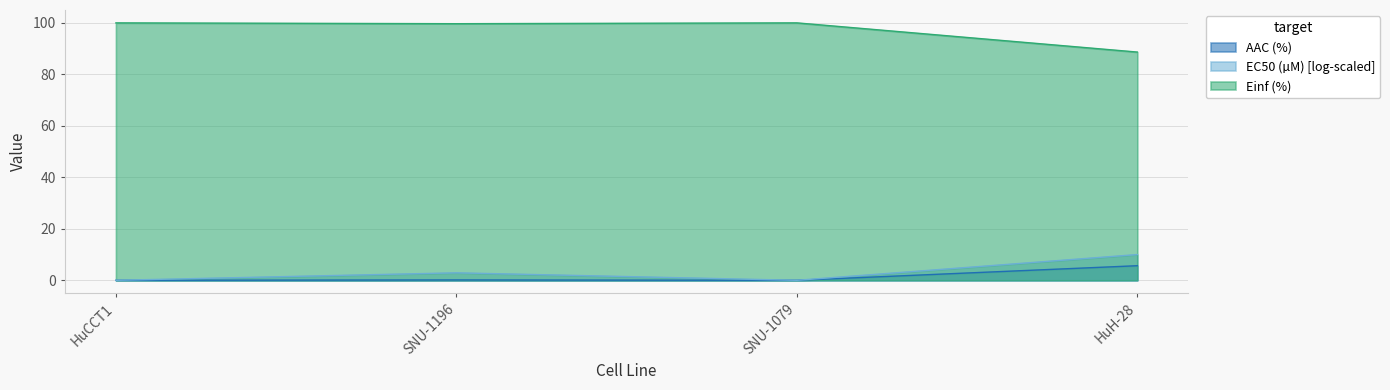

Reading left to right, what are all the values shown in this chart?

AAC (%): HuCCT1=0.0	SNU-1196=0.1	SNU-1079=0.0	HuH-28=5.7
EC50 (µM): HuCCT1=100.0	SNU-1196=99.7	SNU-1079=100.0	HuH-28=88.7